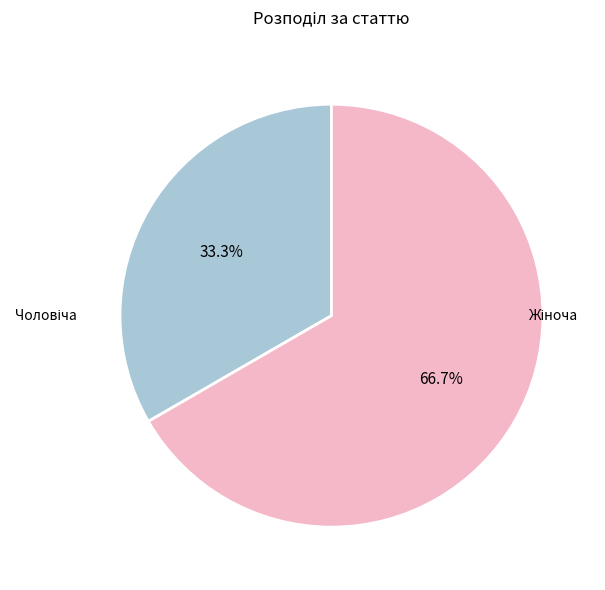

Is there any slice that represents more than half of the pie?

Yes